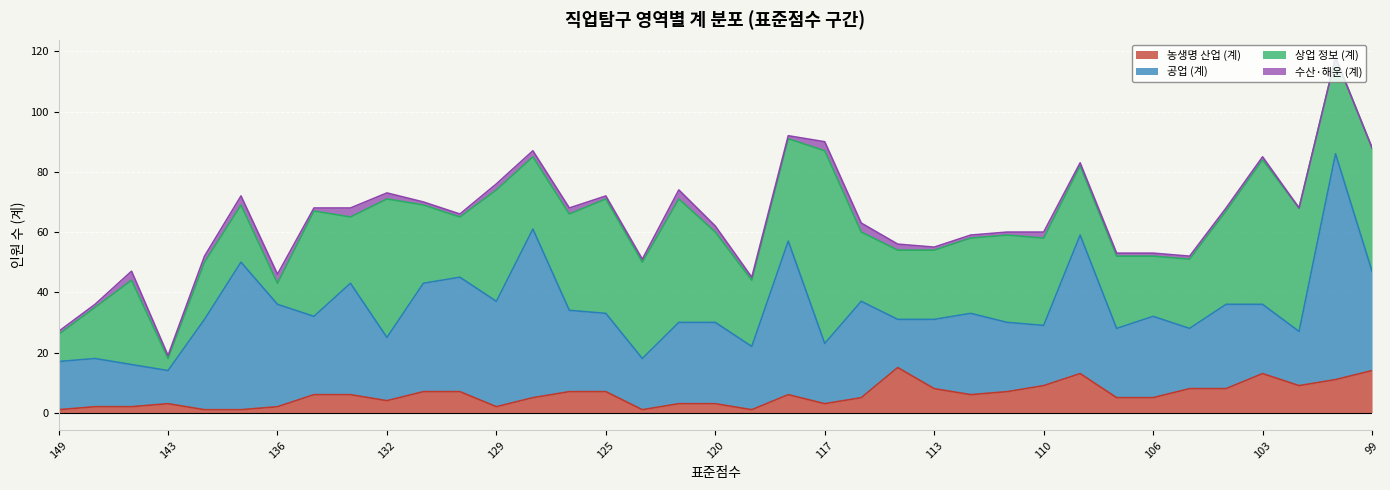

At how many categories does at least one series exceed 69?

1